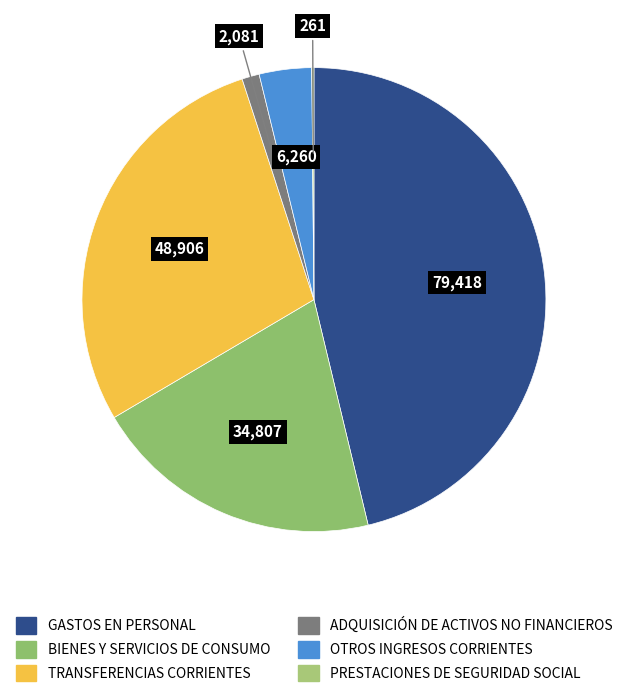

What is the ratio of the value at OTROS INGRESOS CORRIENTES to the value at PRESTACIONES DE SEGURIDAD SOCIAL?

24.0